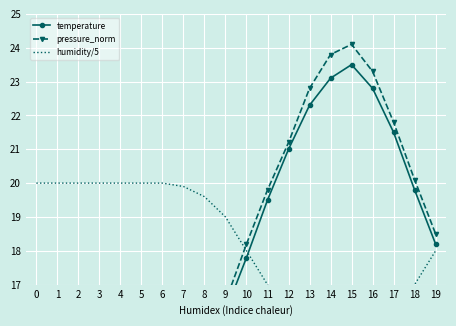

After their last crossing, which series has the higher values: temperature or humidity/5?

temperature